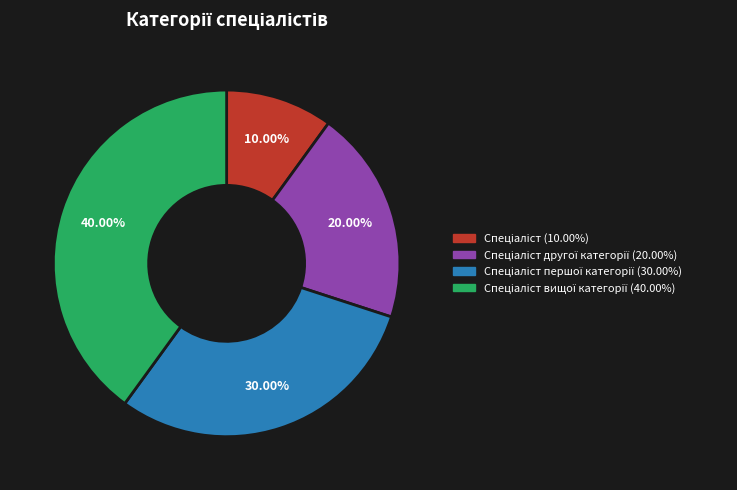

Is there a majority slice in this chart?

No